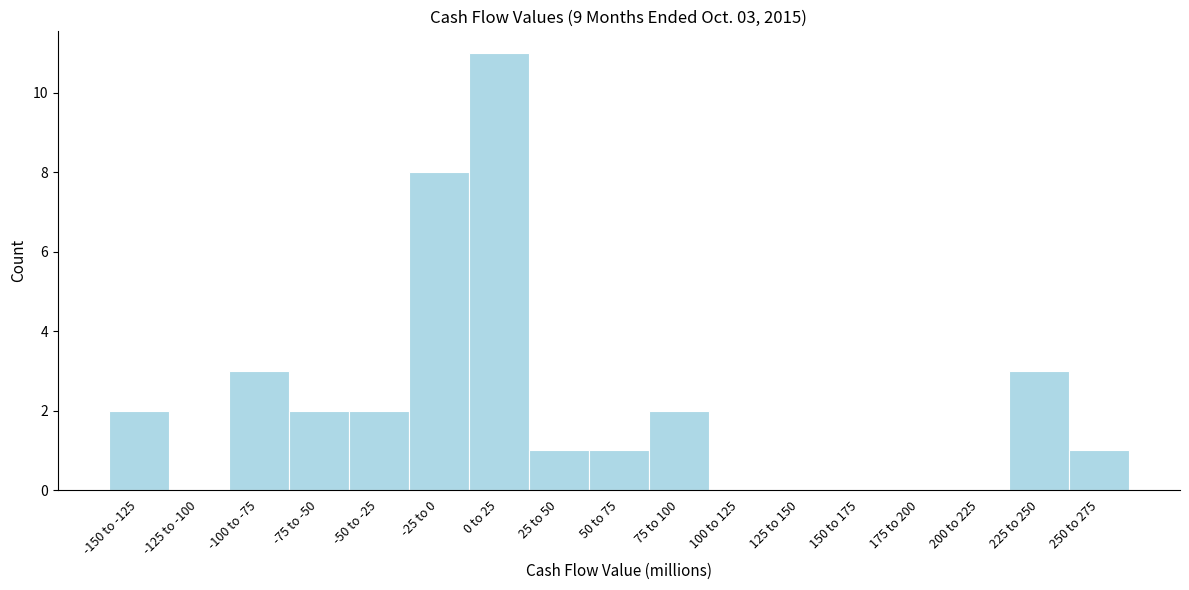

Reading left to right, extract all data points from this chart.

-150 to -125=2	-125 to -100=0	-100 to -75=3	-75 to -50=2	-50 to -25=2	-25 to 0=8	0 to 25=11	25 to 50=1	50 to 75=1	75 to 100=2	100 to 125=0	125 to 150=0	150 to 175=0	175 to 200=0	200 to 225=0	225 to 250=3	250 to 275=1